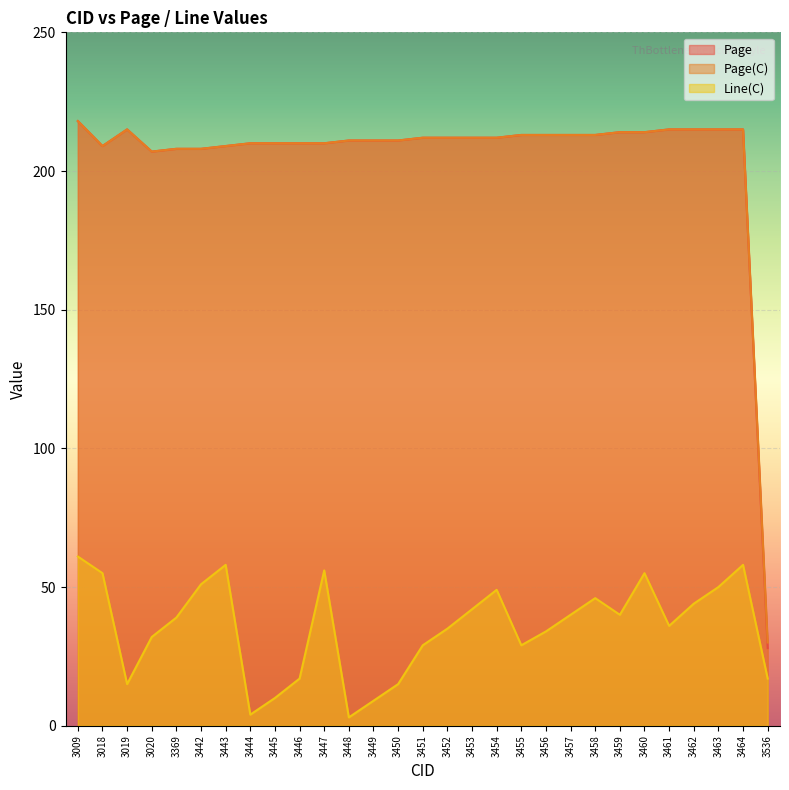

Is the value of Page at 3452 greater than the value of Line(C) at 3449?

Yes